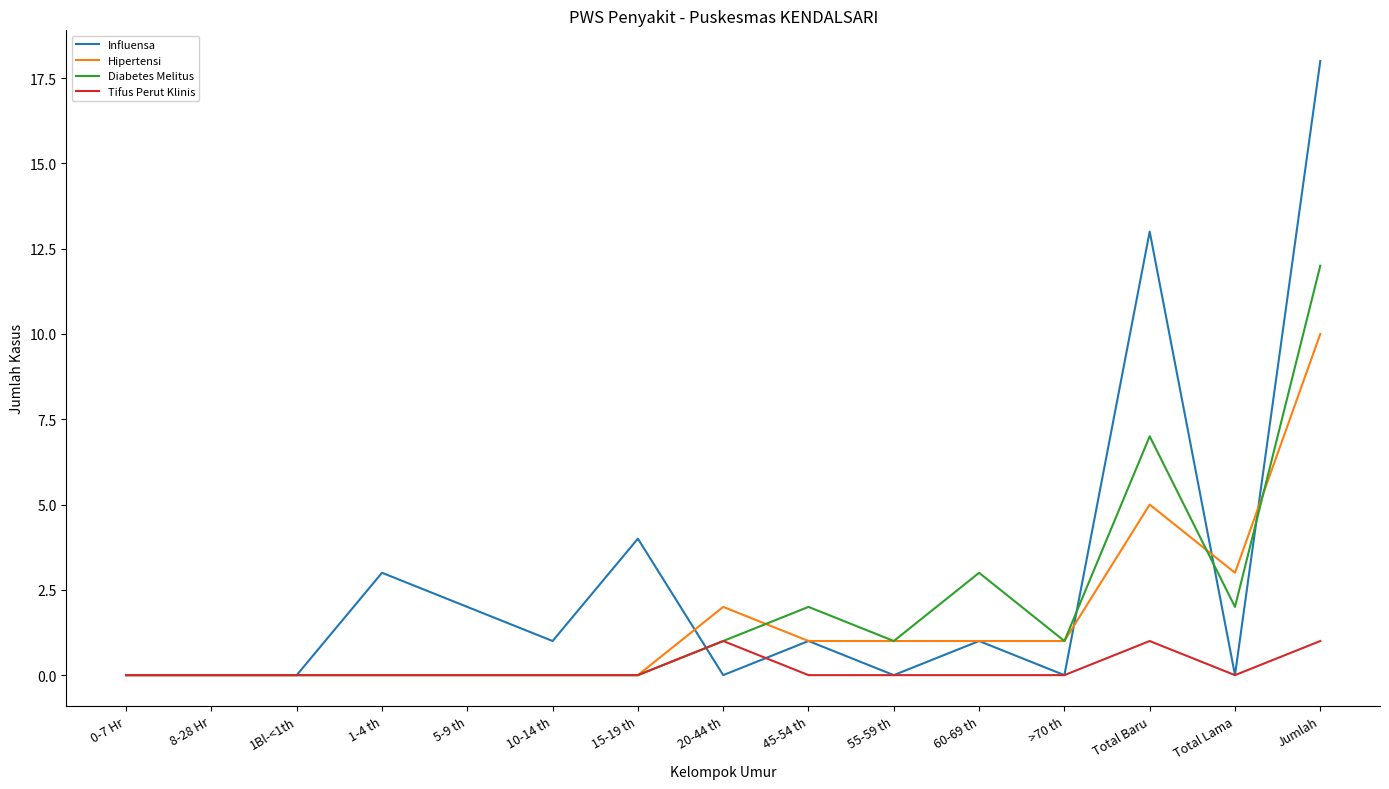

Rank the series at Total Baru from lowest to highest value.

Tifus Perut Klinis, Hipertensi, Diabetes Melitus, Influensa